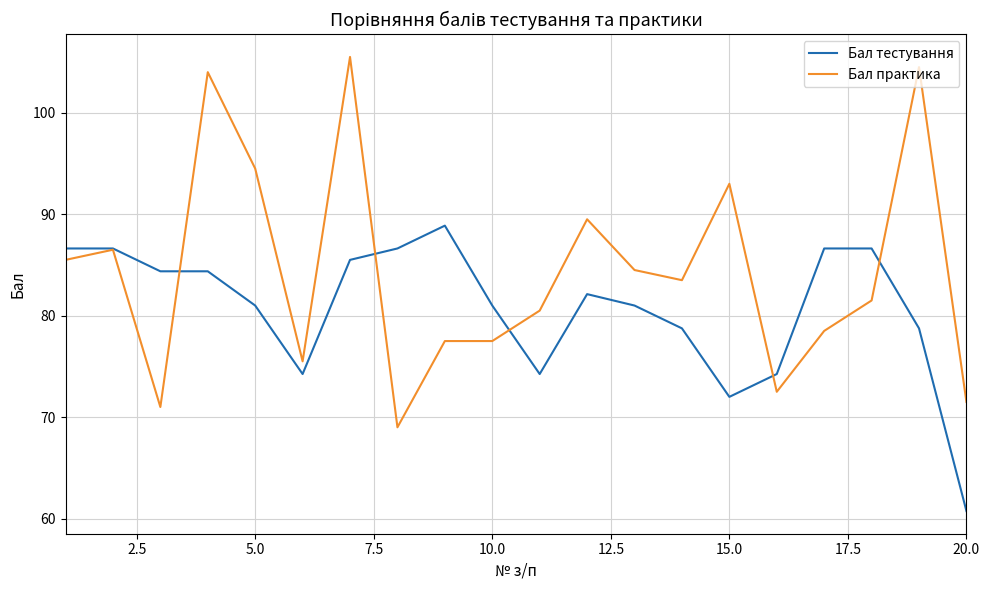

What is the maximum value shown in the chart?

105.5